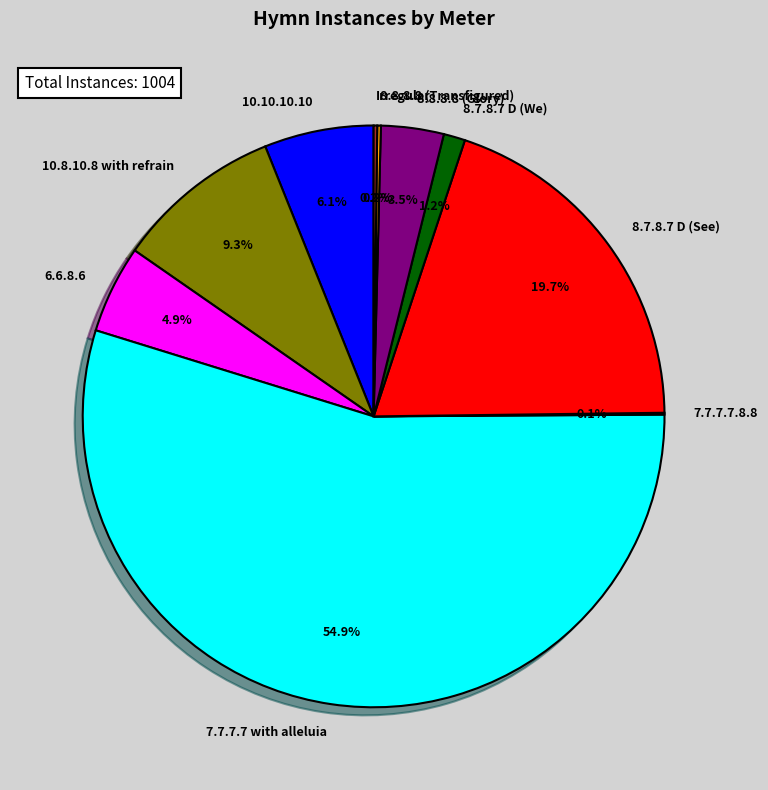

What percentage is the 7.7.7.7 with alleluia slice, to the nearest percent?

55%